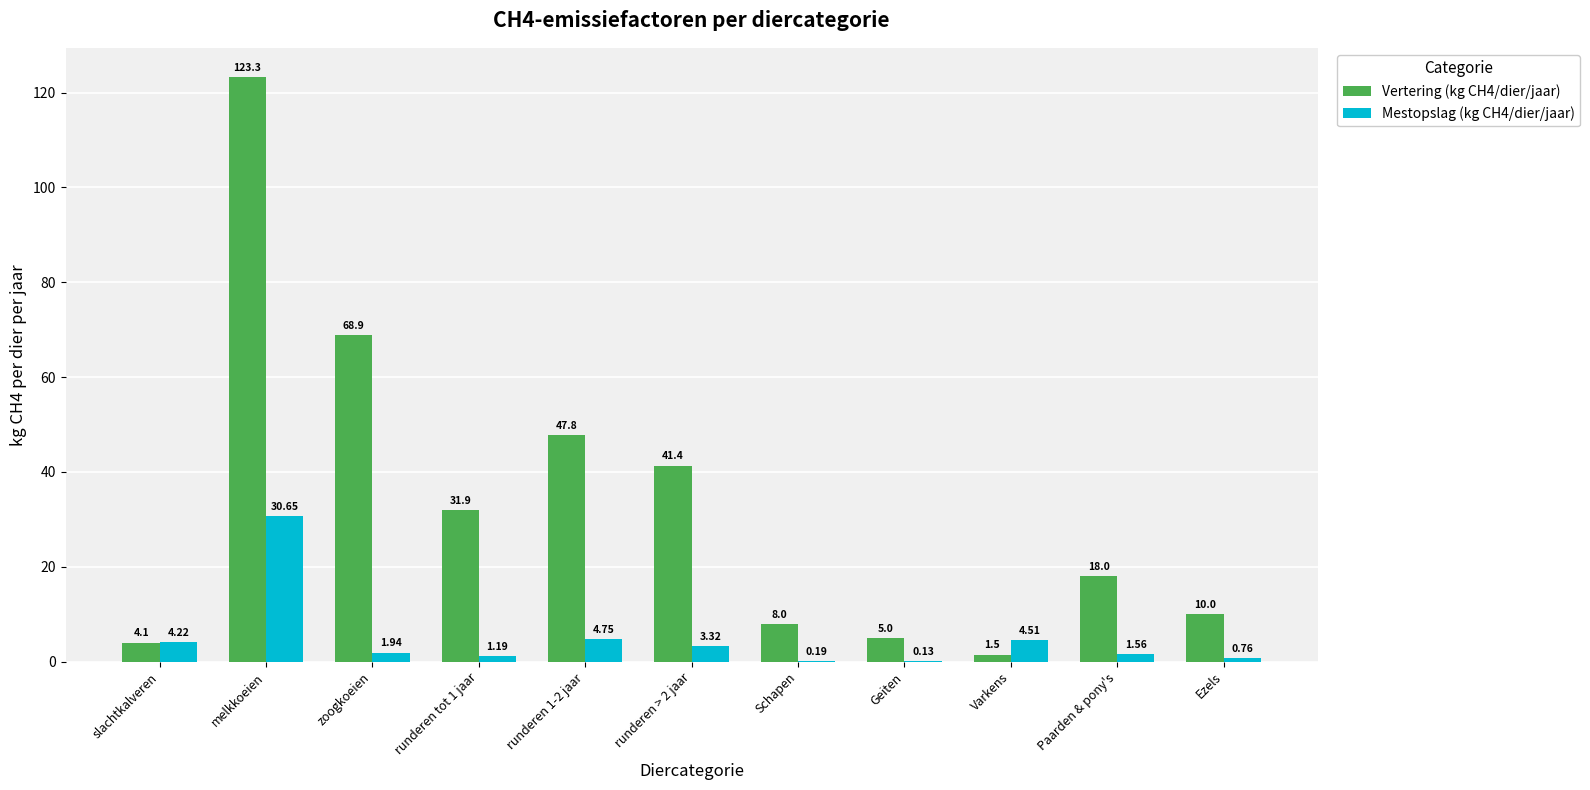

What is the maximum value shown in the chart?

123.3